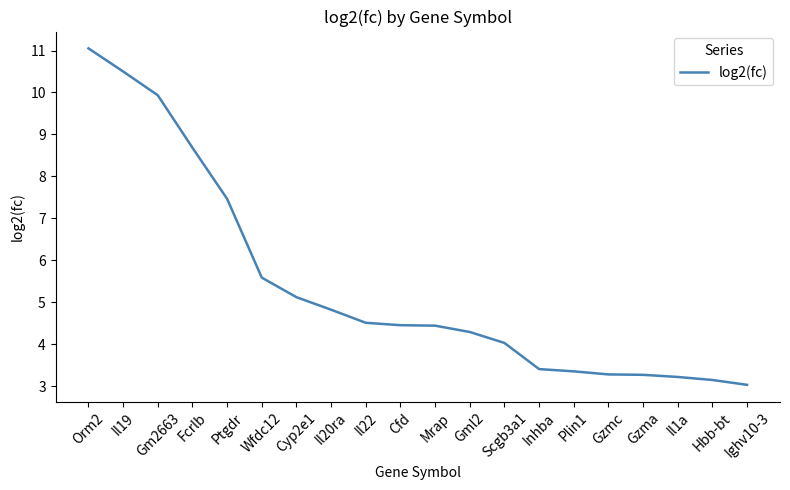

What is the change in value from Ptgdr to Il1a?

-4.2